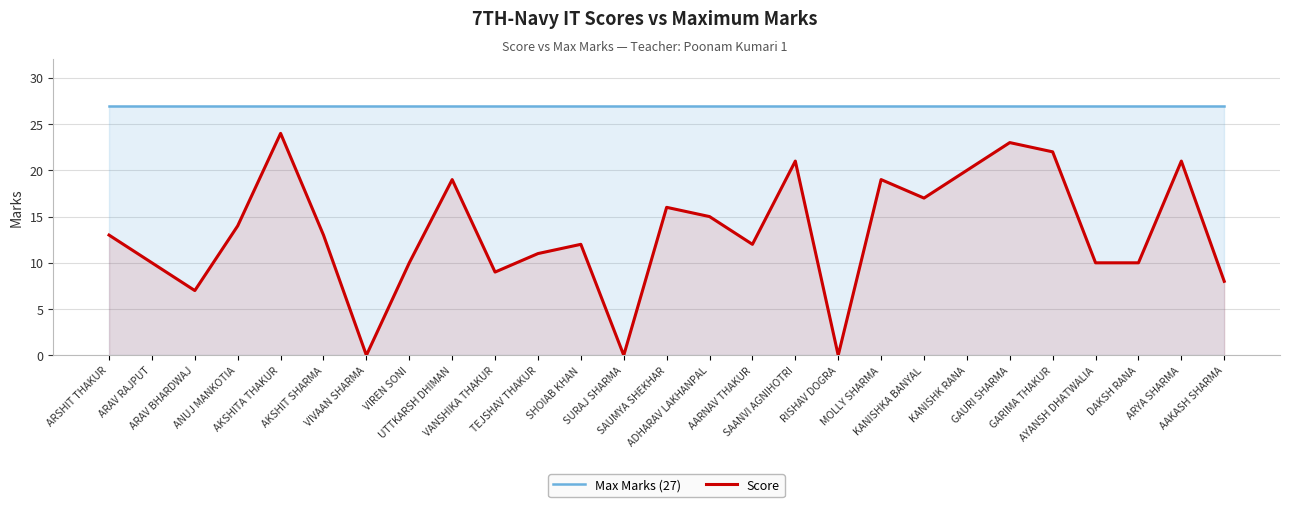

True or false: Max Marks (27) and Score intersect in this chart.

False